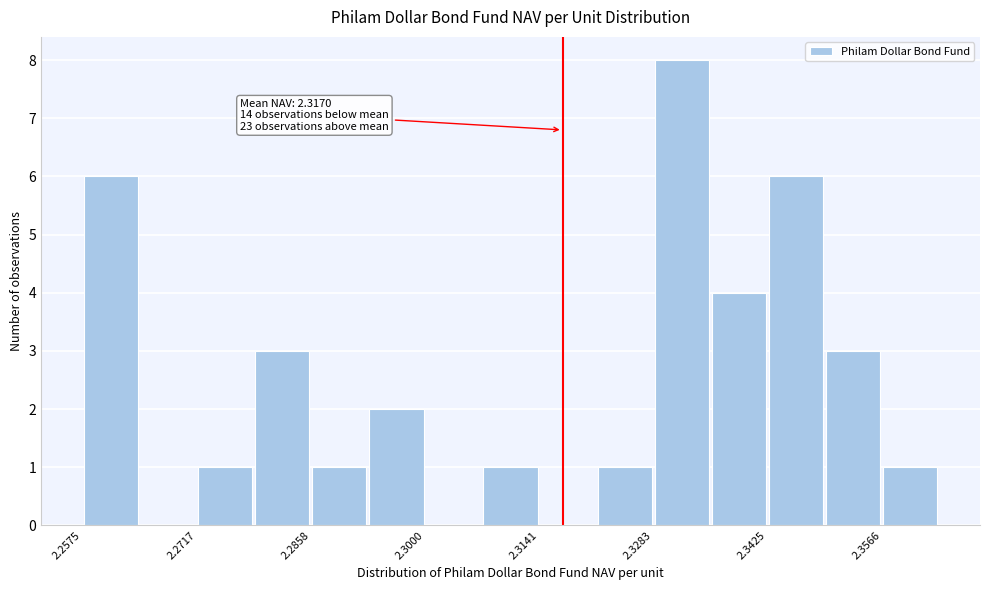

Around what value on the x-axis is the tallest bar? Give the approximate position of its centre, as read against the axis.

2.332